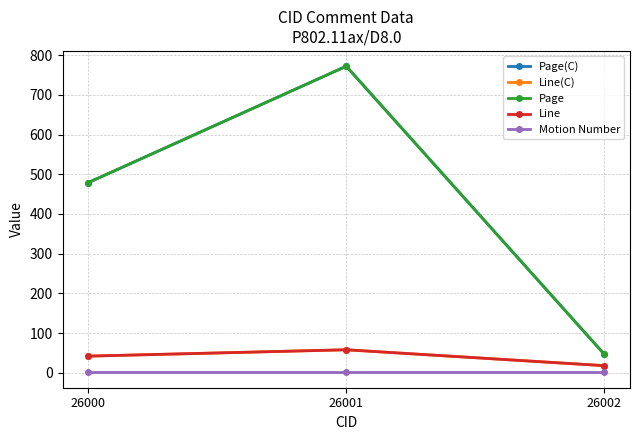

Which series has the largest total across all categories?

Page(C)